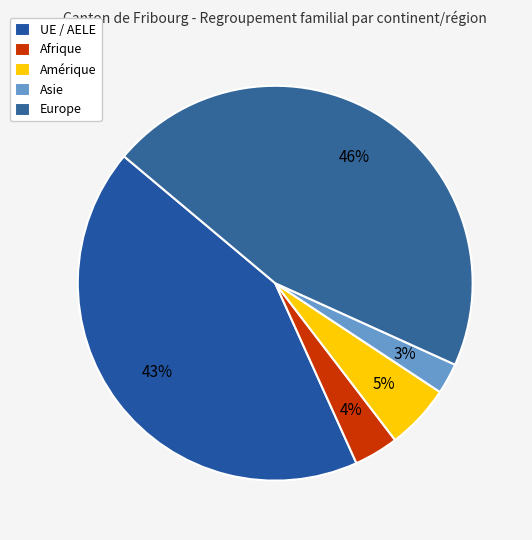

Rank the categories by value from highest to lowest.

Europe, UE / AELE, Amérique, Afrique, Asie